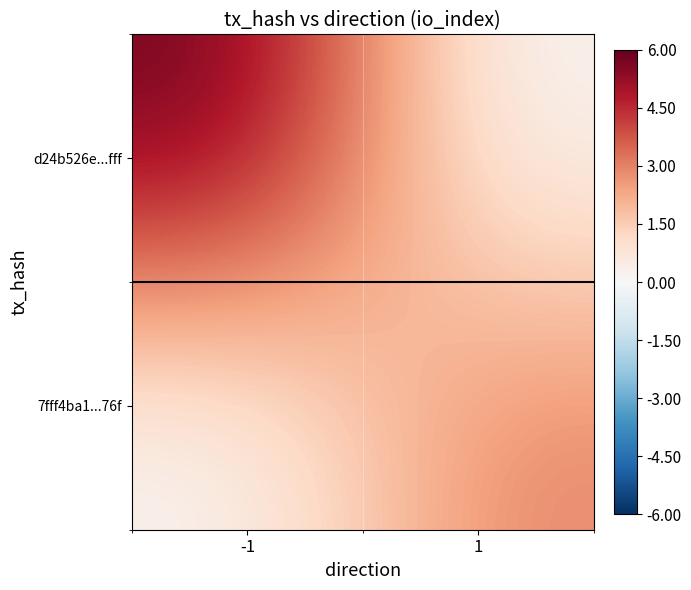

Between 1 and -1, which is larger?

-1